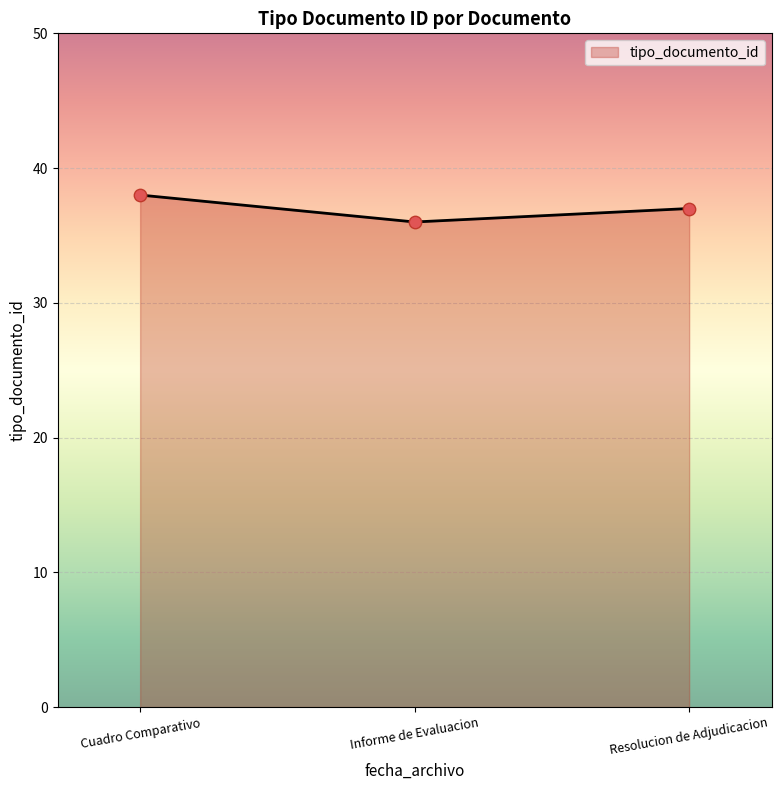

What is the maximum value for tipo_documento_id?

38.0